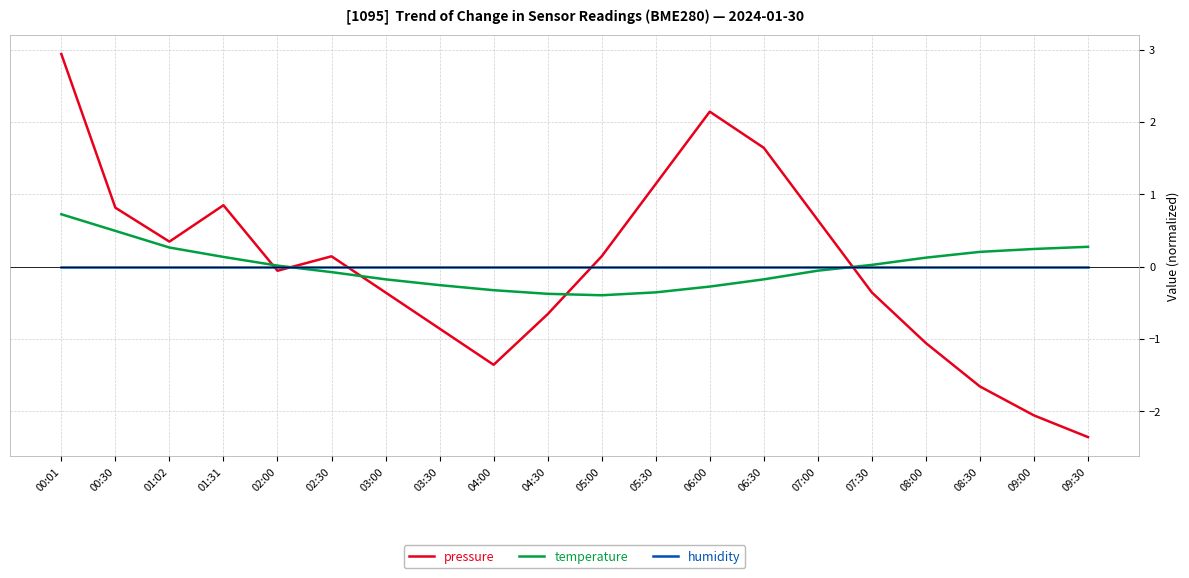

How many values in pressure are below zero?

10